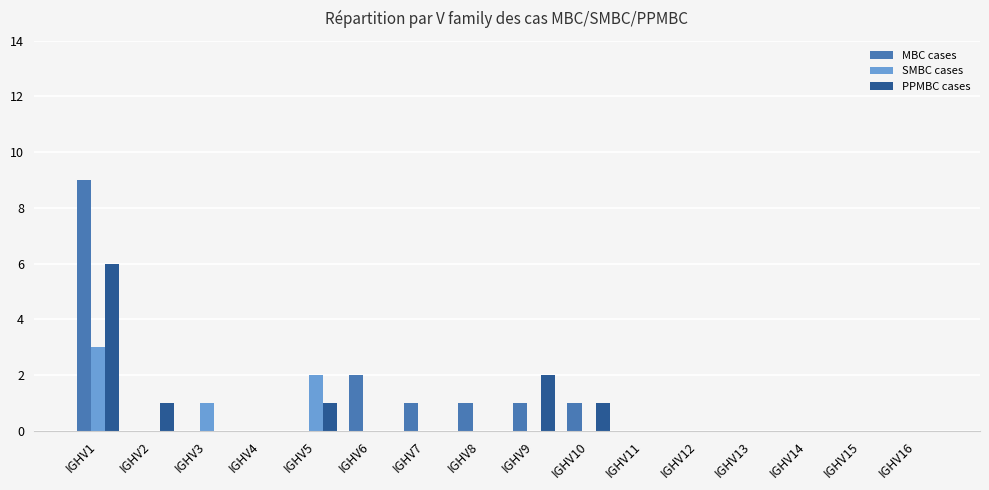

Reading left to right, what are all the values shown in this chart?

MBC cases: IGHV1=9	IGHV2=0	IGHV3=0	IGHV4=0	IGHV5=0	IGHV6=2	IGHV7=1	IGHV8=1	IGHV9=1	IGHV10=1	IGHV11=0	IGHV12=0	IGHV13=0	IGHV14=0	IGHV15=0	IGHV16=0
SMBC cases: IGHV1=3	IGHV2=0	IGHV3=1	IGHV4=0	IGHV5=2	IGHV6=0	IGHV7=0	IGHV8=0	IGHV9=0	IGHV10=0	IGHV11=0	IGHV12=0	IGHV13=0	IGHV14=0	IGHV15=0	IGHV16=0
PPMBC cases: IGHV1=6	IGHV2=1	IGHV3=0	IGHV4=0	IGHV5=1	IGHV6=0	IGHV7=0	IGHV8=0	IGHV9=2	IGHV10=1	IGHV11=0	IGHV12=0	IGHV13=0	IGHV14=0	IGHV15=0	IGHV16=0